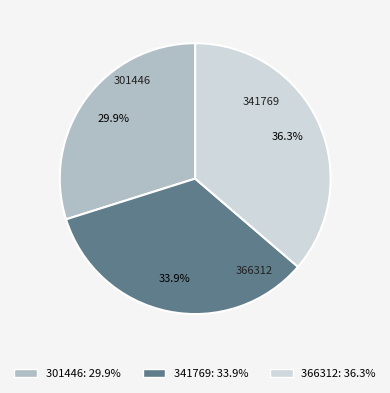

What portion of the pie excludes 341769?

66.1%